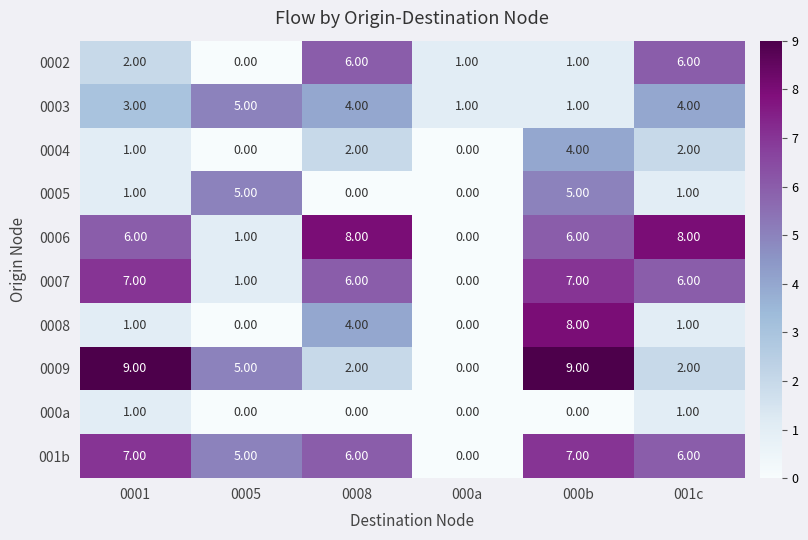

Which series has the widest spread of values?

0009